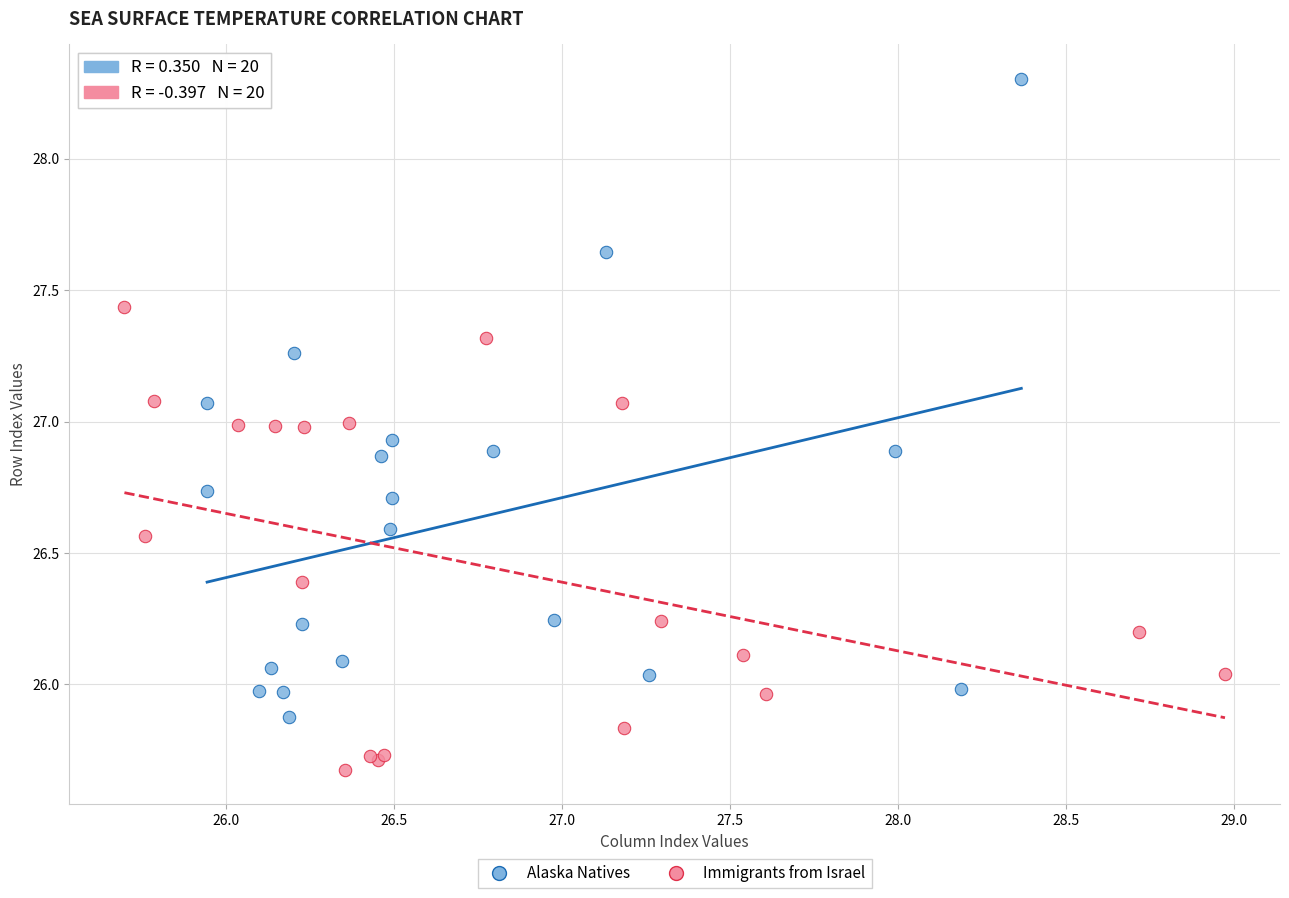

Which series has the widest spread of Y values?

Alaska Natives